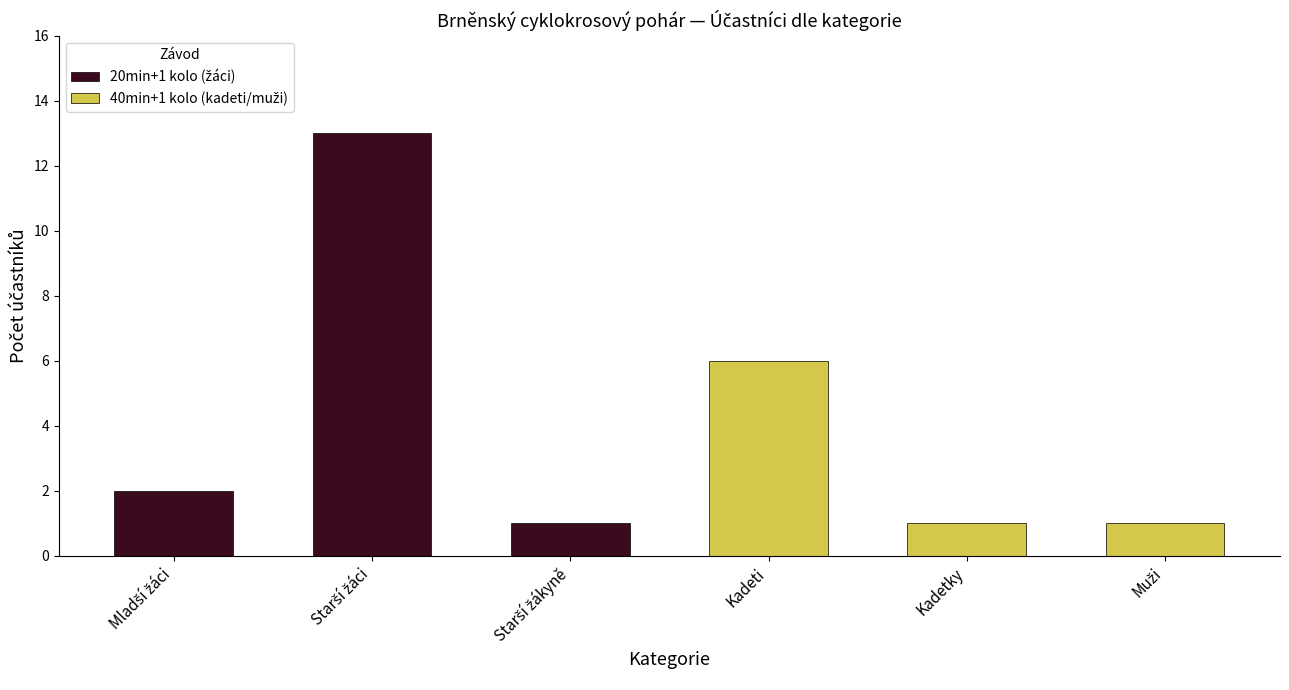

What is the value of the 40min+1 kolo (kadeti/muži) bar at the 3rd from the left?

1